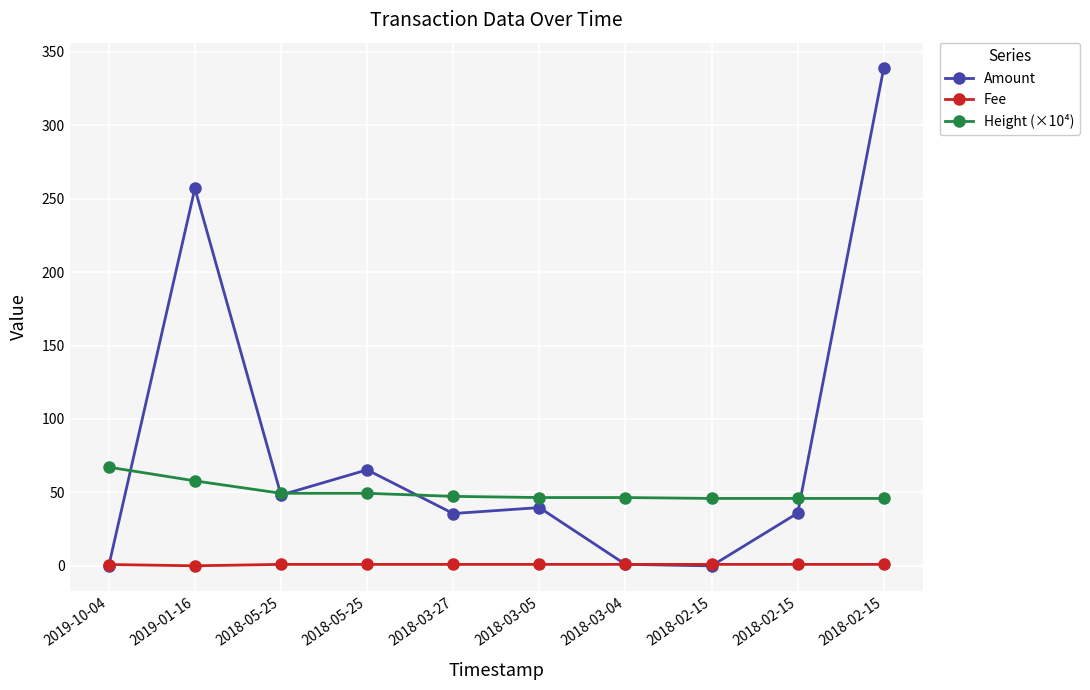

What is the minimum value for Fee?

0.1